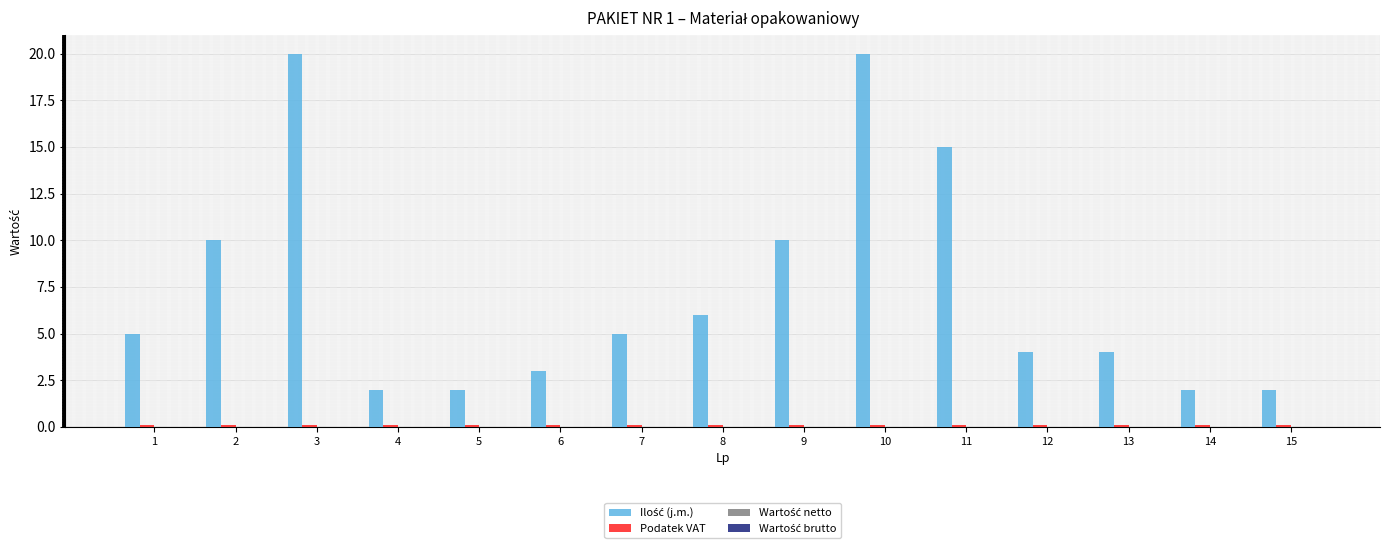

What is the maximum value shown in the chart?

20.0